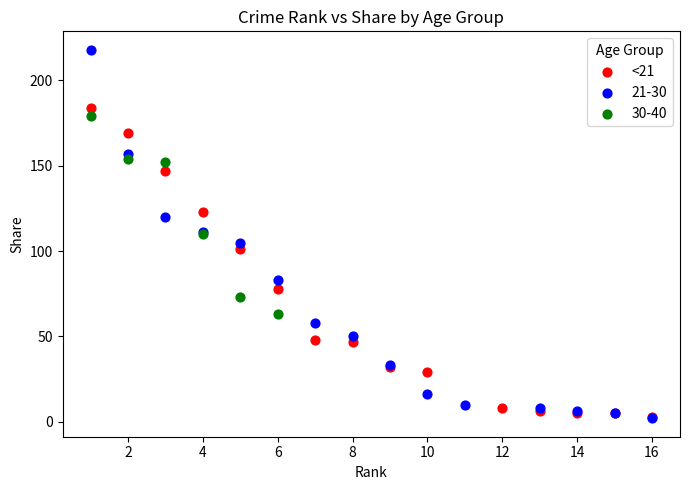

Which series has the widest spread of Y values?

21-30